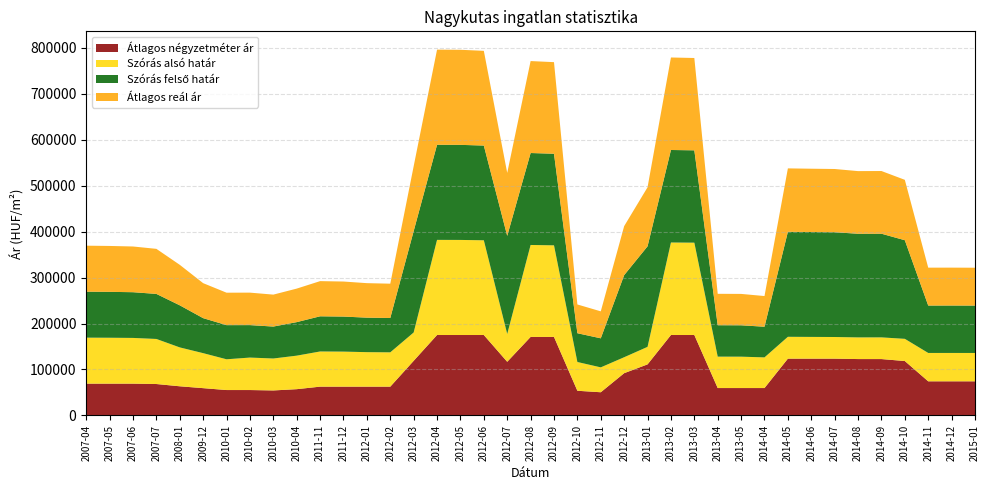

Reading left to right, transcribe all the data shown in this chart.

Átlagos négyzetméter ár: 69230	69230	69230	68406	63477	59415	55310	55310	54444	57191	62686	62686	62686	62686	118843	175000	175000	175000	116759	170833	170833	53731	50514	92009	111148	175000	175000	59642	59642	59642	123571	123571	123571	122678	122678	118392	74294	74294	74294
Szórás alsó határ: 100014	99818	99430	97992	84556	76118	66898	70614	69468	72910	76499	76205	75030	74646	61645	206886	206776	206006	60465	199983	199193	62568	54103	34666	38083	201189	200823	68319	68248	66696	47533	47290	47082	47112	47180	48280	61673	61693	61631
Szórás felső határ: 100014	99818	99430	97992	91548	76118	74248	70614	69468	72910	76499	76205	75030	74646	220479	206886	206776	206006	213407	199983	199193	62568	63201	178552	218681	201189	200823	68319	68248	66696	228351	228108	227900	225404	225472	214450	103115	103135	103073
Átlagos reál ár: 100014	99818	99430	97992	88052	76118	70573	70614	69468	72910	76499	76205	75030	74646	141062	206886	206776	206006	136936	199983	199193	62568	58652	106609	128382	201189	200823	68319	68248	66696	137942	137699	137491	136258	136326	131365	82394	82414	82352